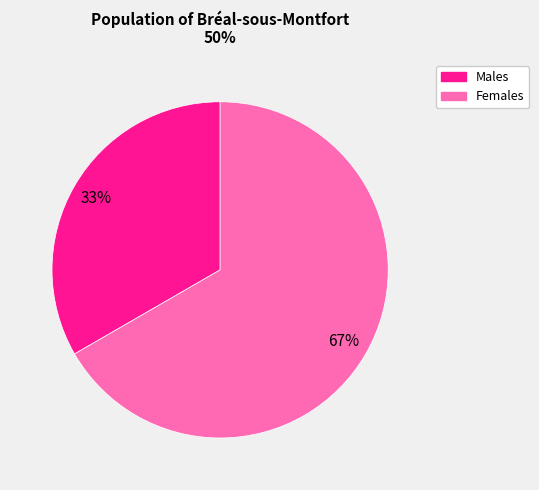

Is there a majority slice in this chart?

Yes